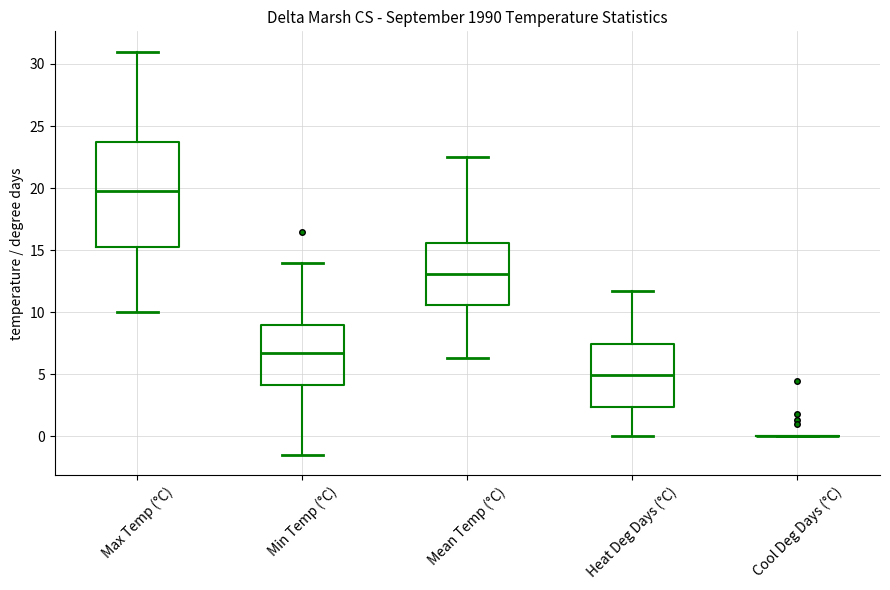

Reading left to right, read every box against the y-axis: the position of its median line, the range the box covers, and the ends of its whiskers. The values are not printed on the chart, so give them approximately, as read against the axis.

Max Temp (°C): median 20.0, box 15.5 to 24.0, whiskers 10.0 to 31.0
Min Temp (°C): median 7.0, box 4.0 to 9.0, whiskers -1.5 to 14.0
Mean Temp (°C): median 13.0, box 10.5 to 15.5, whiskers 6.5 to 22.5
Heat Deg Days (°C): median 5.0, box 2.5 to 7.5, whiskers 0.0 to 11.5
Cool Deg Days (°C): box collapsed to a line at 0.0, whiskers 0.0 to 0.0